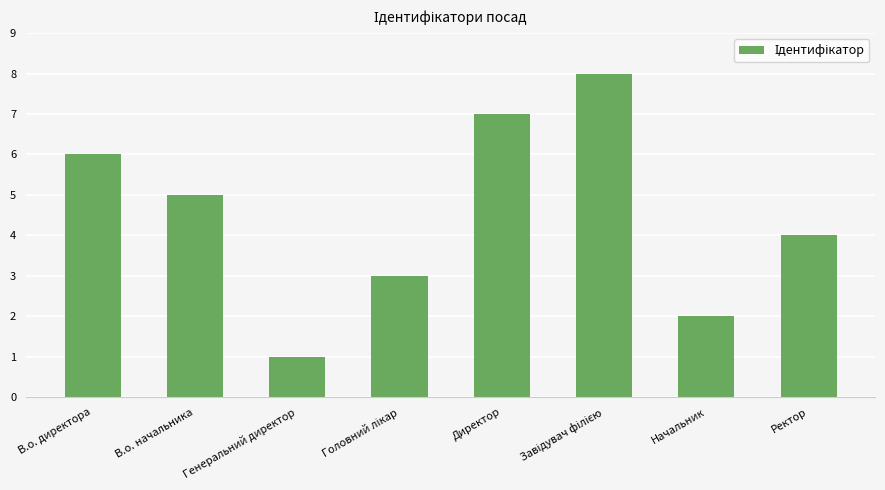

Reading right to left, extract all data points from this chart.

4	2	8	7	3	1	5	6